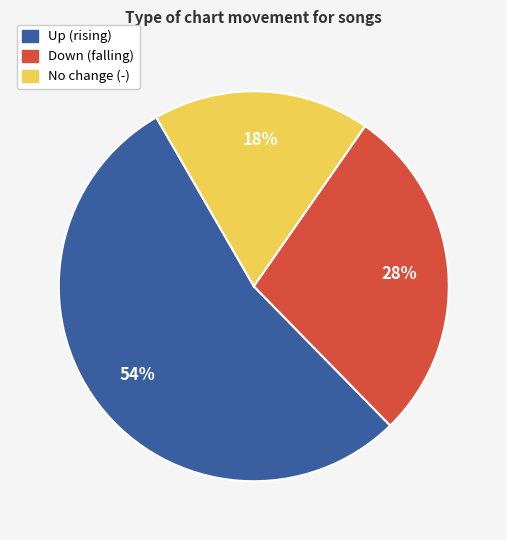

To the nearest percent, what is the average slice percentage?

33%